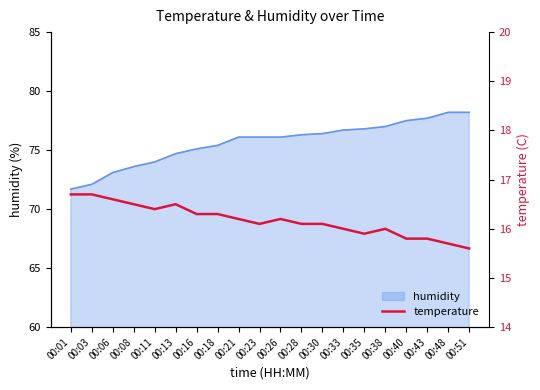

At which category does the data reach its first local peak?

00:13